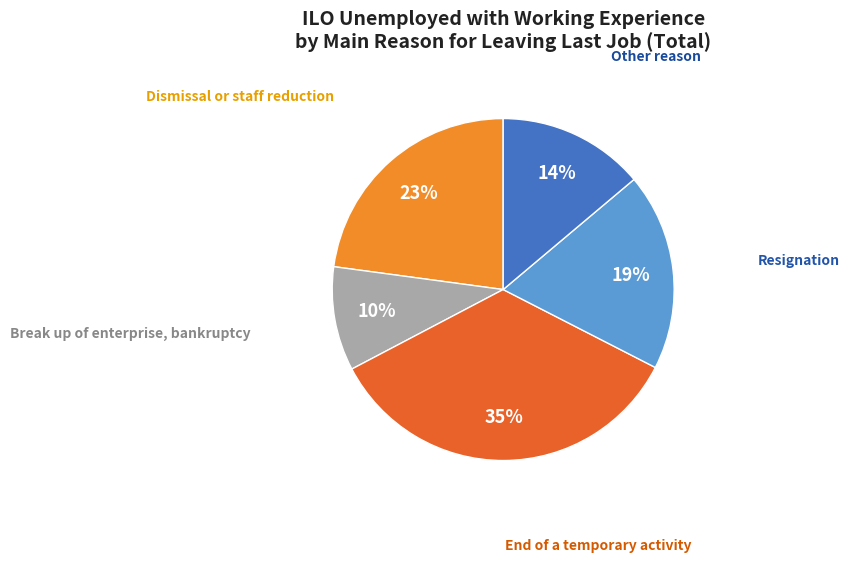

Does Break up of enterprise, bankruptcy represent more than half of the total?

No